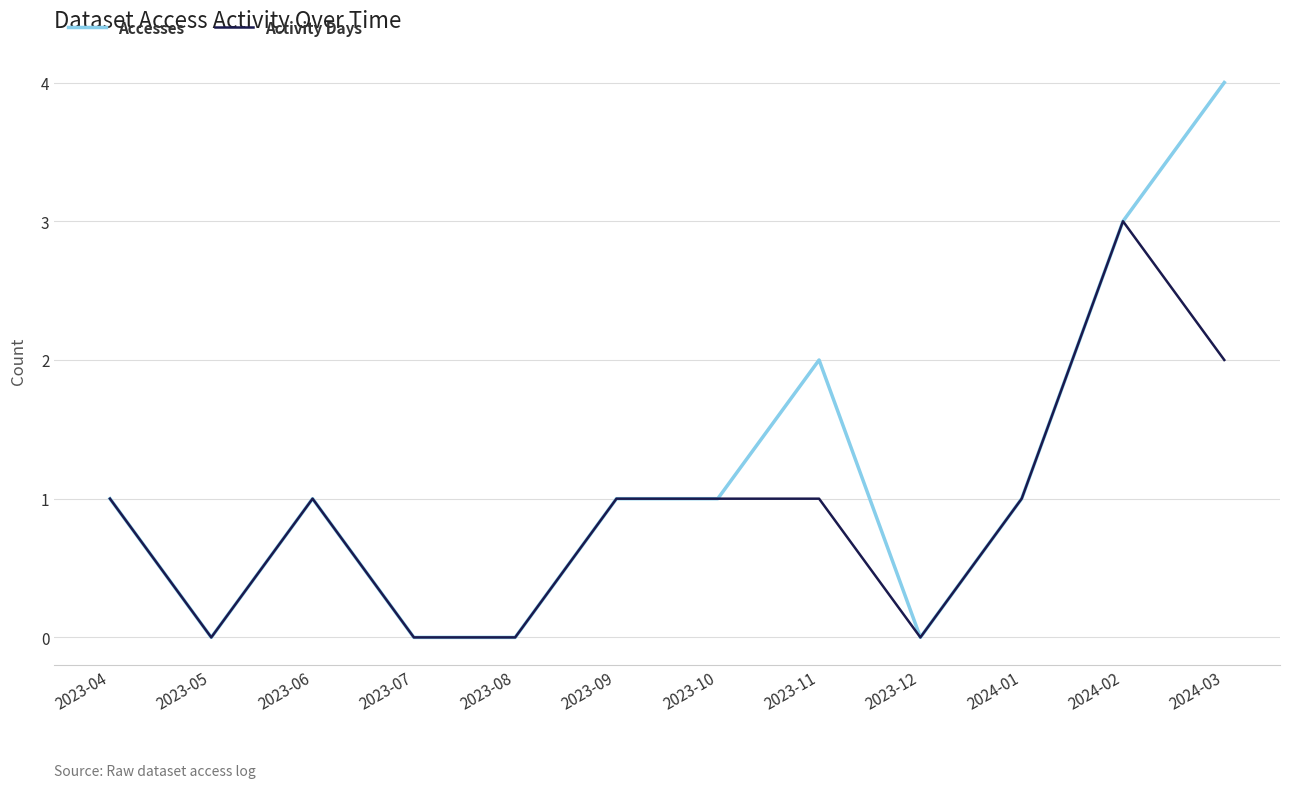

Which series has the widest spread of values?

Accesses